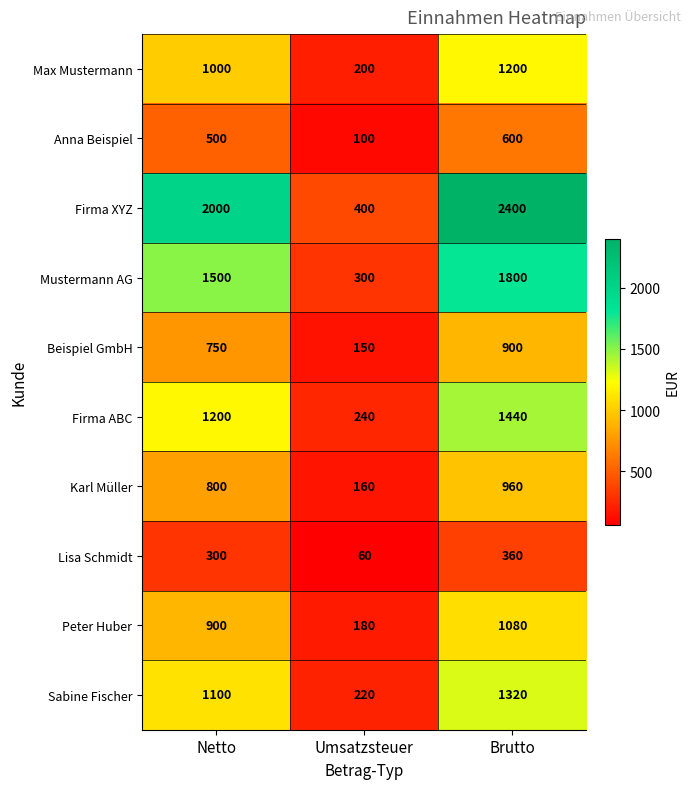

At Netto, list the series in order from smallest to largest.

Lisa Schmidt, Anna Beispiel, Beispiel GmbH, Karl Müller, Peter Huber, Max Mustermann, Sabine Fischer, Firma ABC, Mustermann AG, Firma XYZ